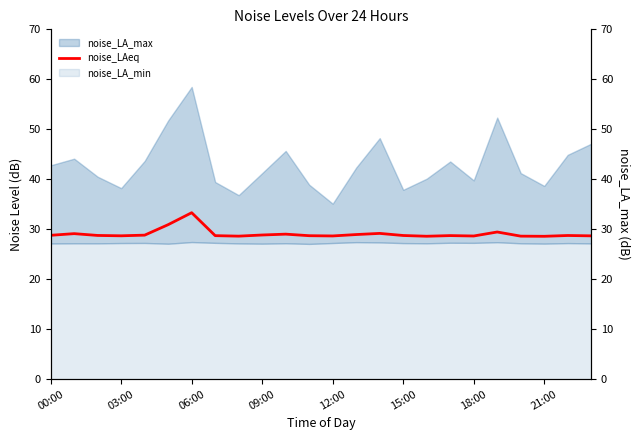

The value at 03:00 is 16.3. True or false?

False